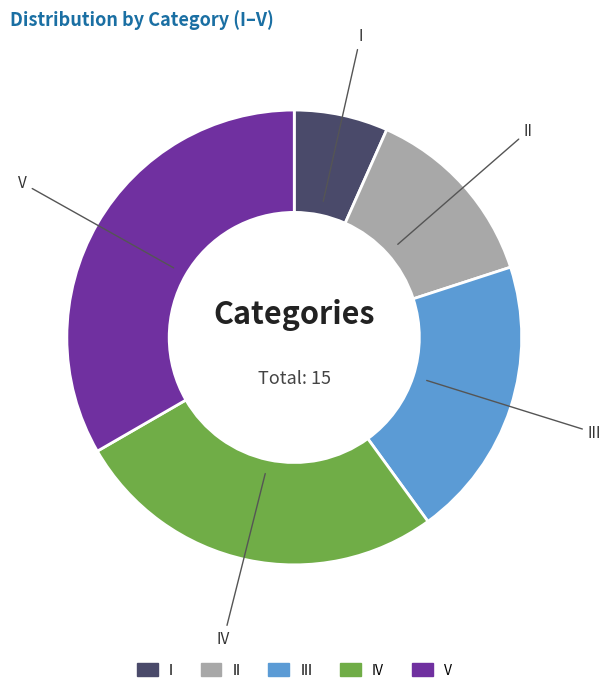

Does IV account for over 50% of the chart?

No